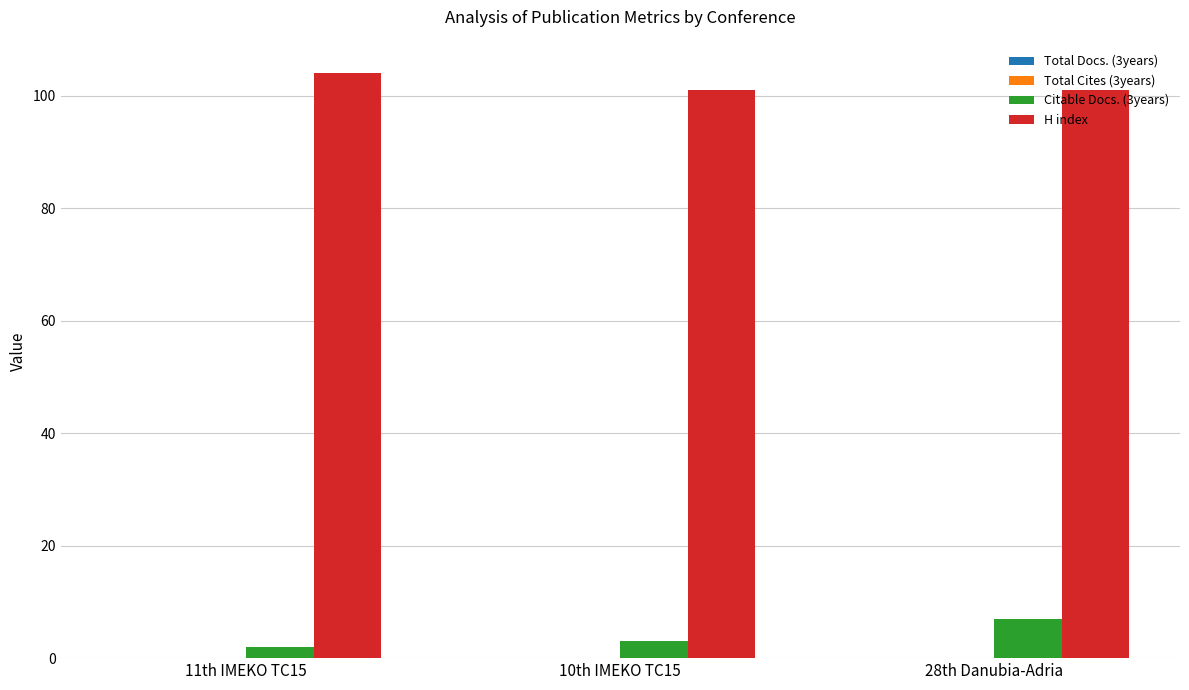

Rank the series by their average value, from lowest to highest.

Citable Docs. (3years), H index